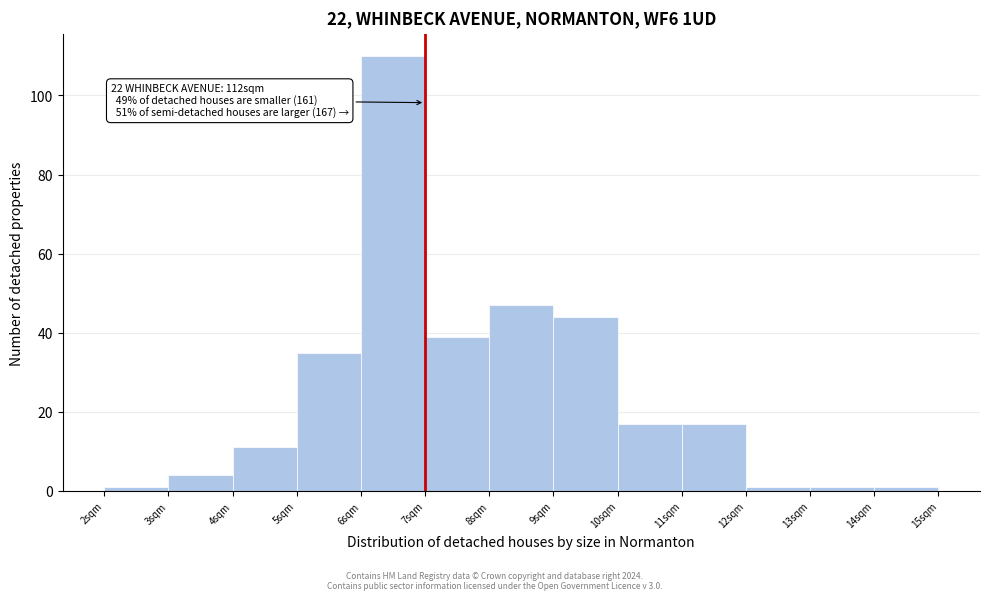

Which range on the x-axis has the tallest bar?

6 to 7